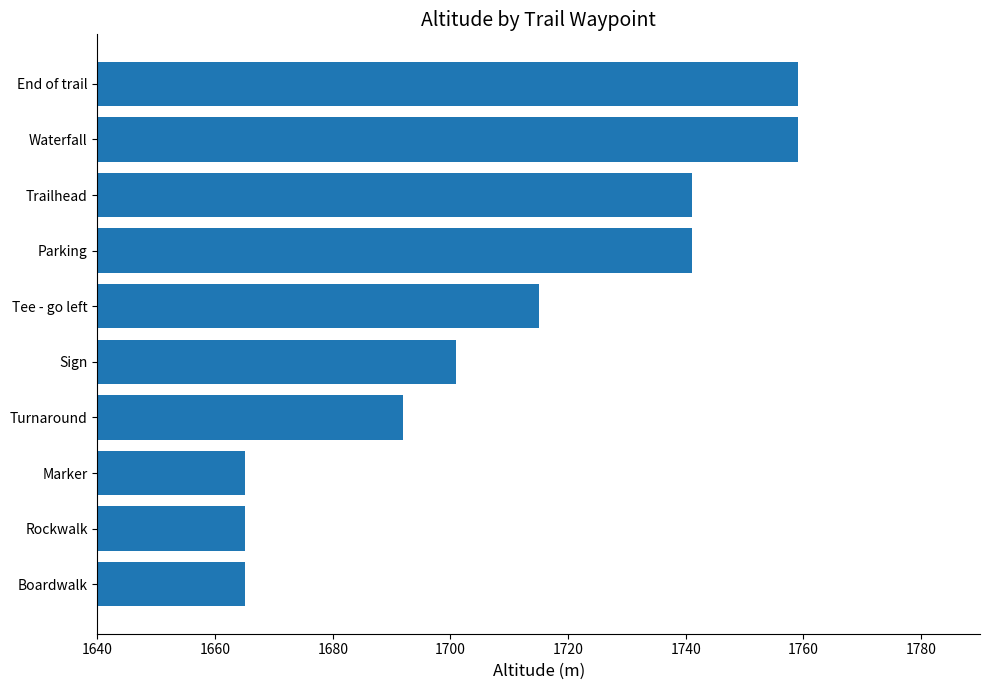

Reading bottom to top, transcribe all the data shown in this chart.

1665	1665	1665	1692	1701	1715	1741	1741	1759	1759